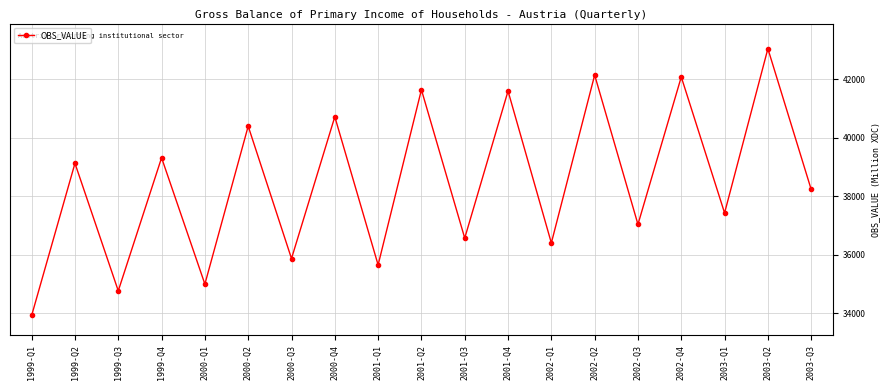

Count the number of values greater than 38233.

10